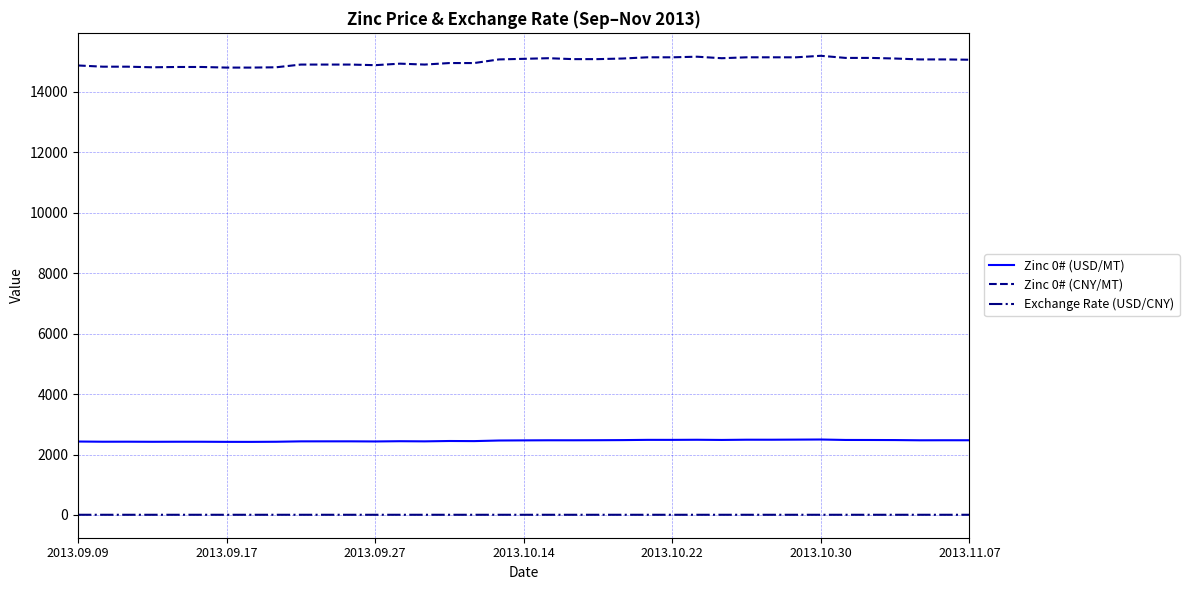

How many categories are shown in the chart?

37